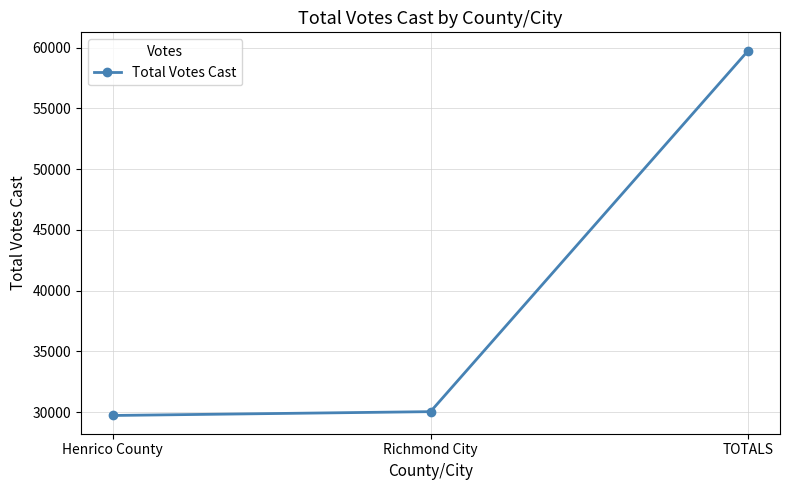

Between TOTALS and Henrico County, which is larger?

TOTALS